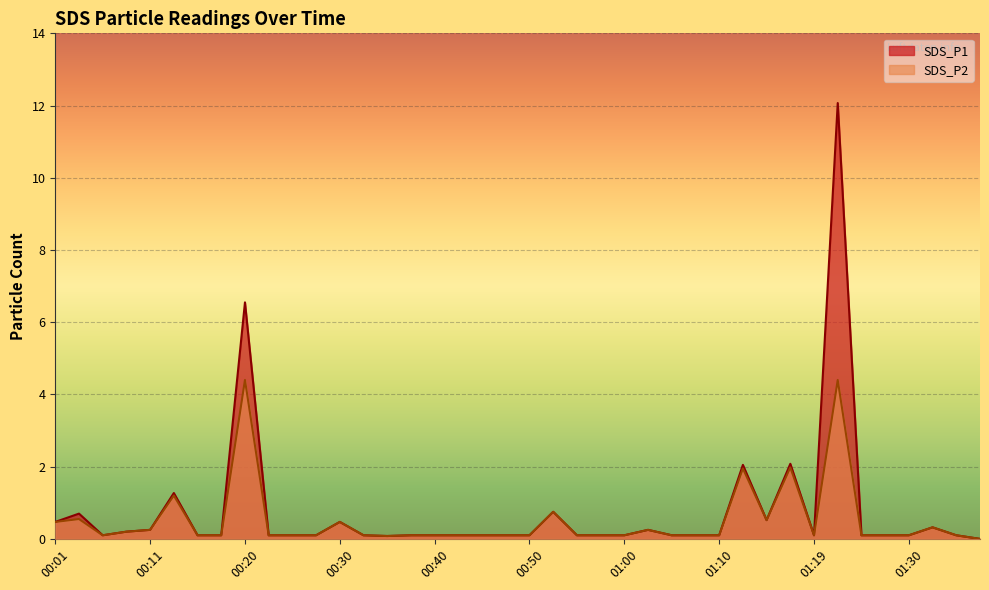

True or false: SDS_P2 and SDS_P1 cross at least once.

False